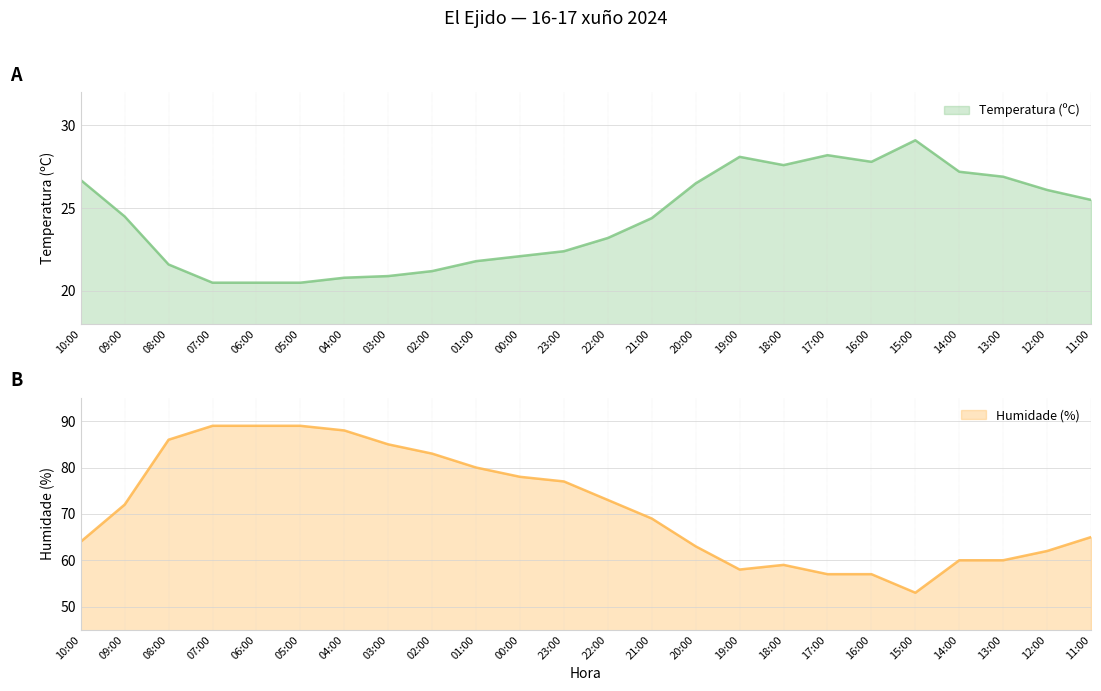

True or false: Humidade (%) and Temperatura (ºC) intersect in this chart.

False